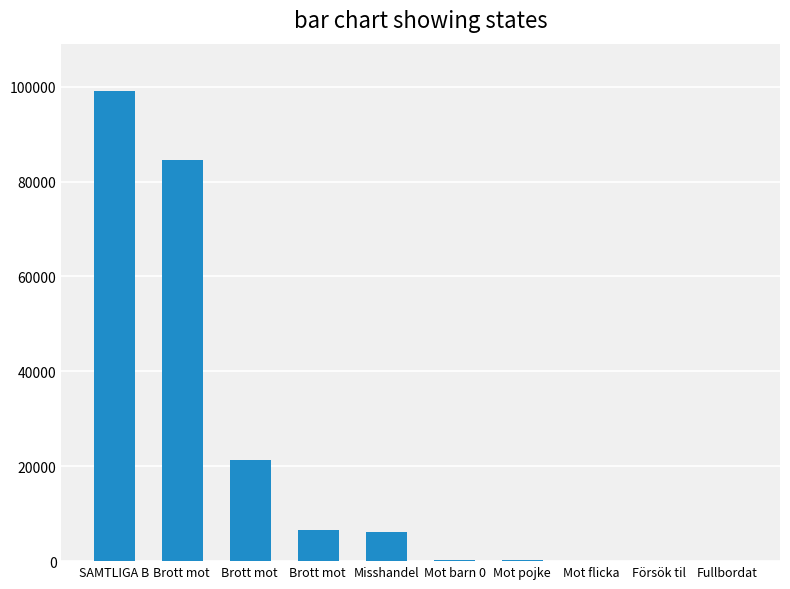

Rank the categories by value from lowest to highest.

Fullbordat, Försök til, Mot flicka, Mot pojke , Mot barn 0, Misshandel, Brott mot , Brott mot , Brott mot , SAMTLIGA B